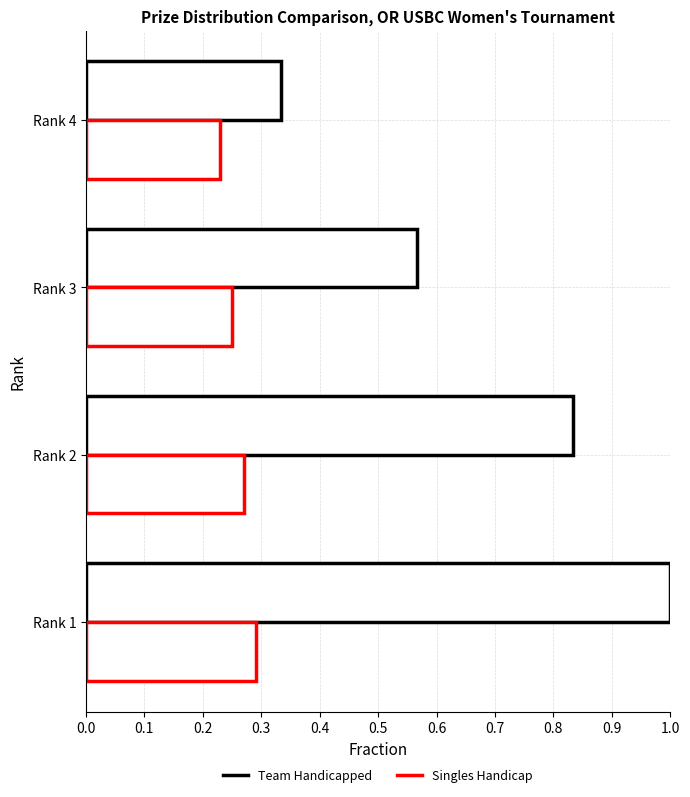

List the series in order of their overall mean, lowest first.

Singles Handicap, Team Handicapped